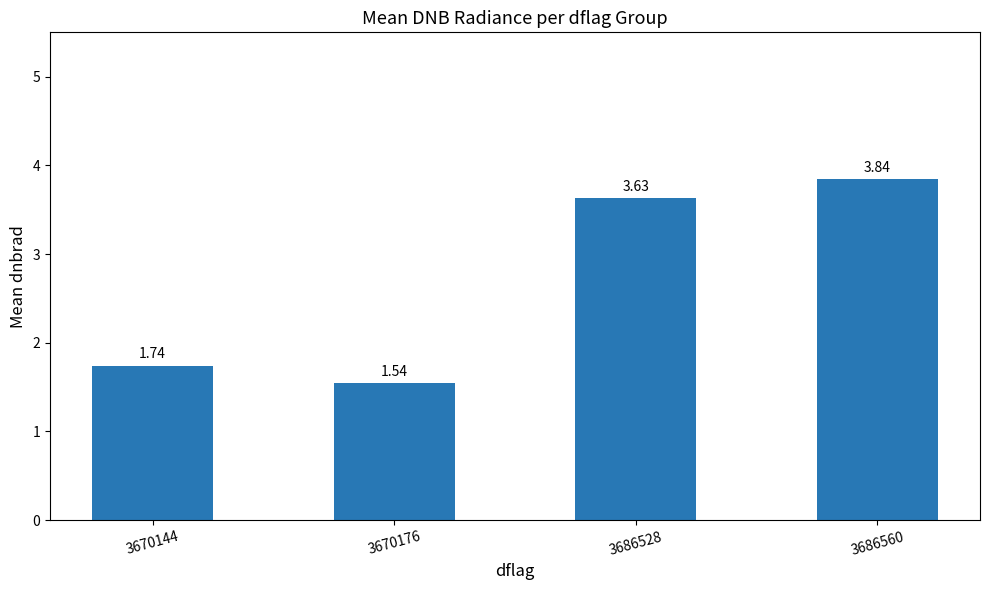

Which has a higher value, 3686560 or 3670176?

3686560